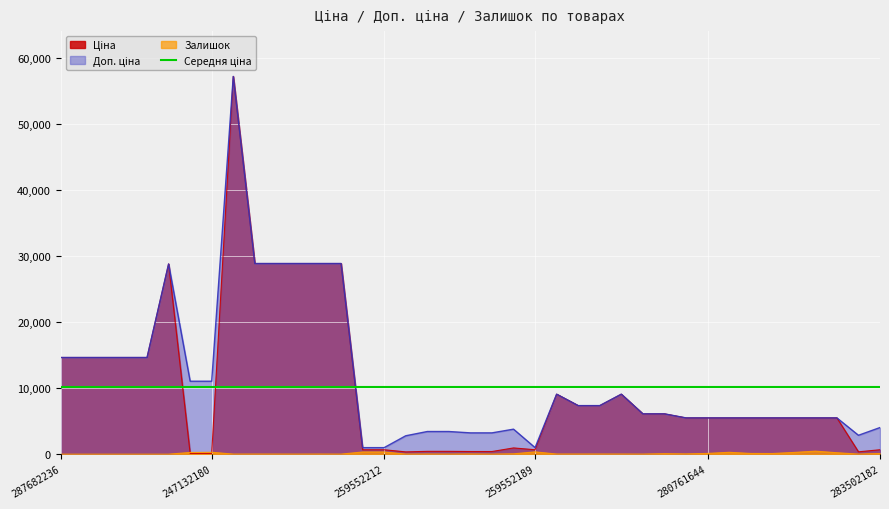

The Ціна series shows 85678.9 at 8. True or false?

False